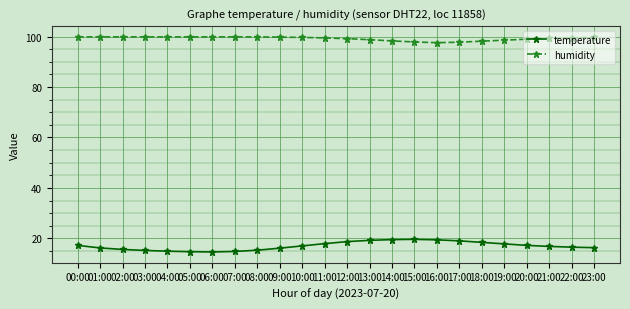

What is the average value of the temperature series?

17.0